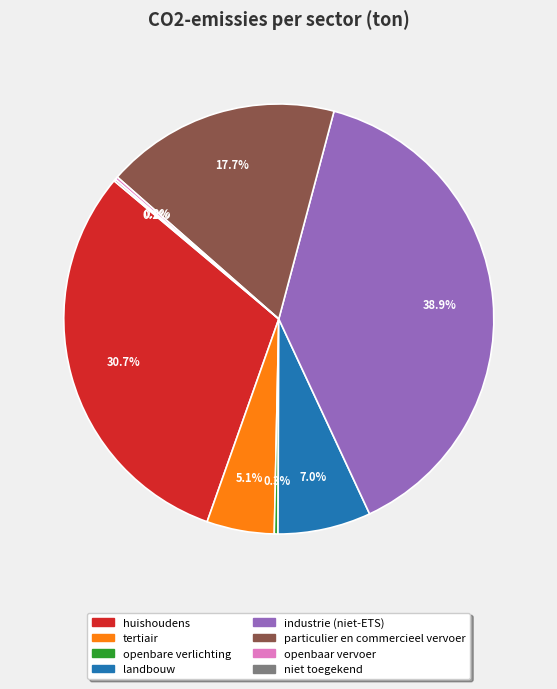

What is the ratio of the value at huishoudens to the value at landbouw?

4.4